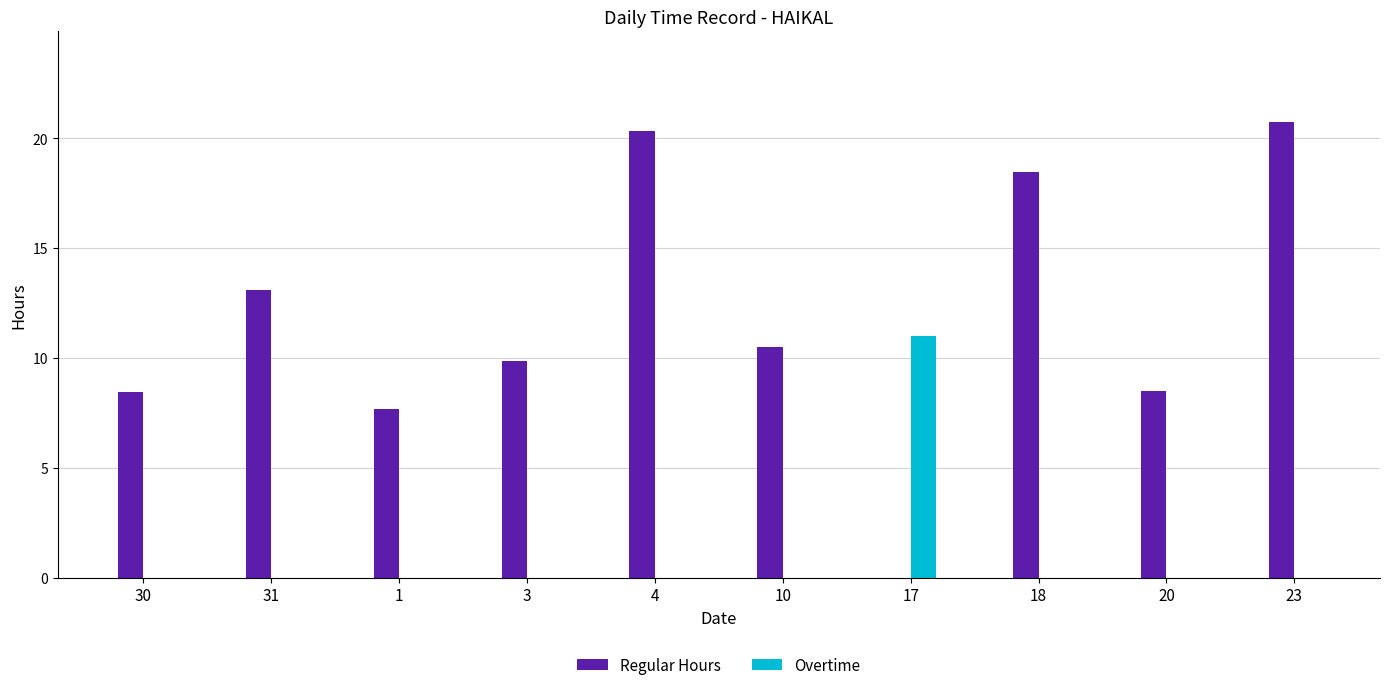

Count the number of data series in this chart.

2